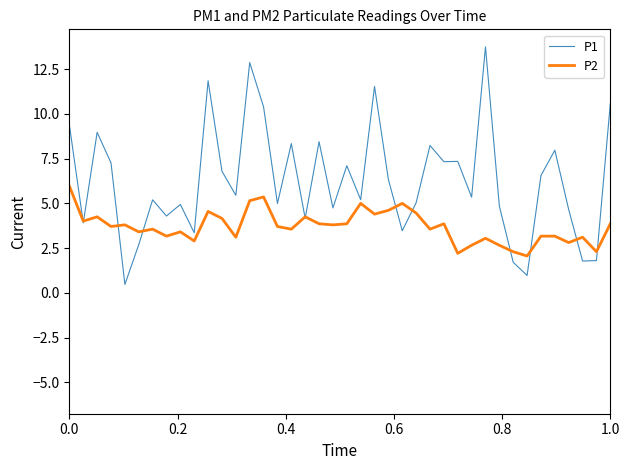

What is the difference between the second highest and minimum values in the P1 series?

12.4